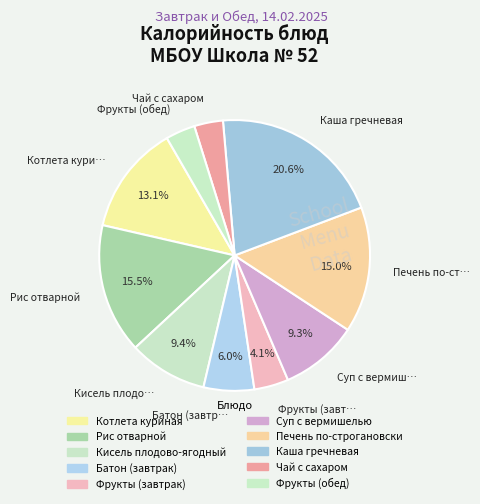

Rank the categories by value from highest to lowest.

Каша гречневая, Рис отварной, Печень по-строгановски, Котлета куриная, Кисель плодово-ягодный, Суп с вермишелью, Батон (завтрак), Фрукты (завтрак), Фрукты (обед), Чай с сахаром